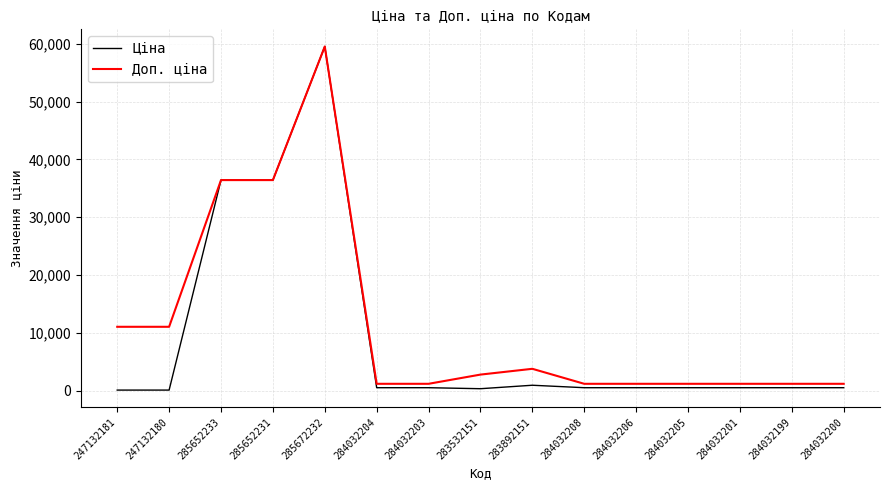

At 283892151, list the series in order from smallest to largest.

Ціна, Доп. ціна